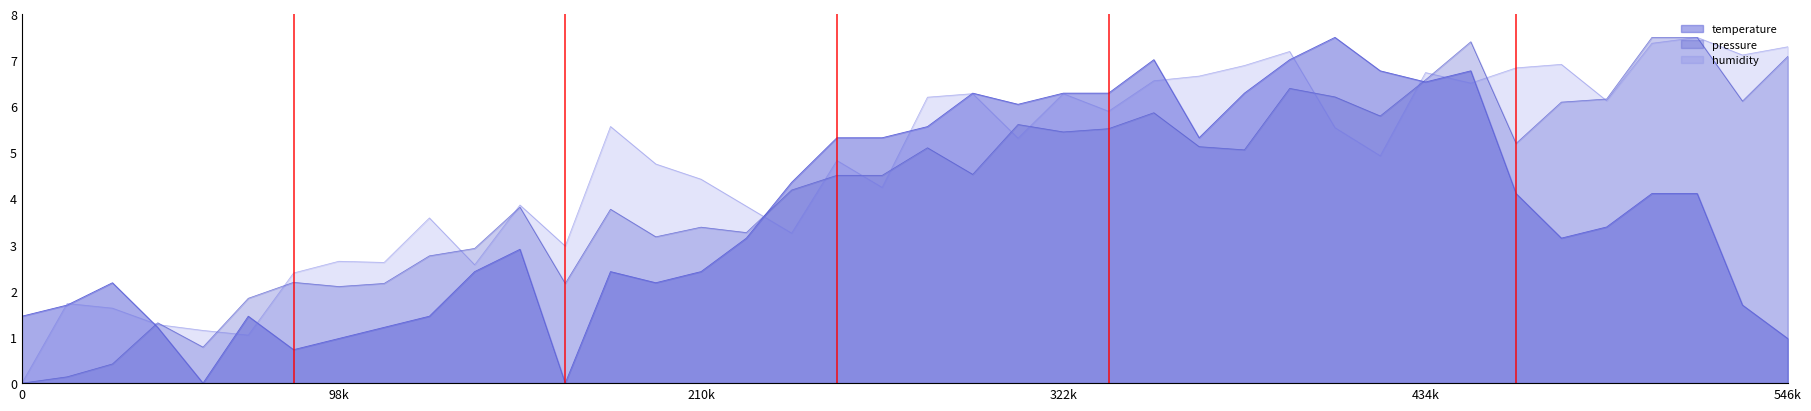

What is the sum of all values?

148.1